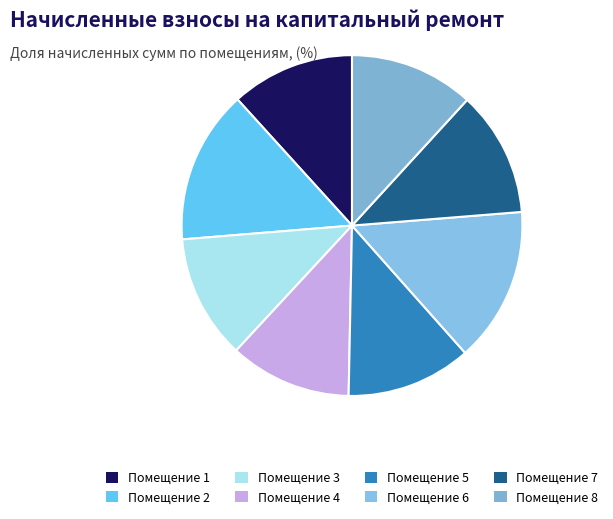

How many slices are in this pie chart?

8